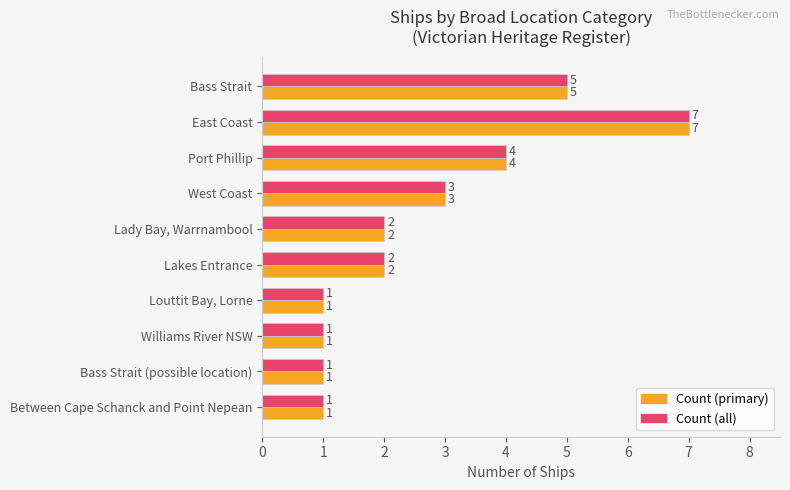

What is the greatest value displayed?

7